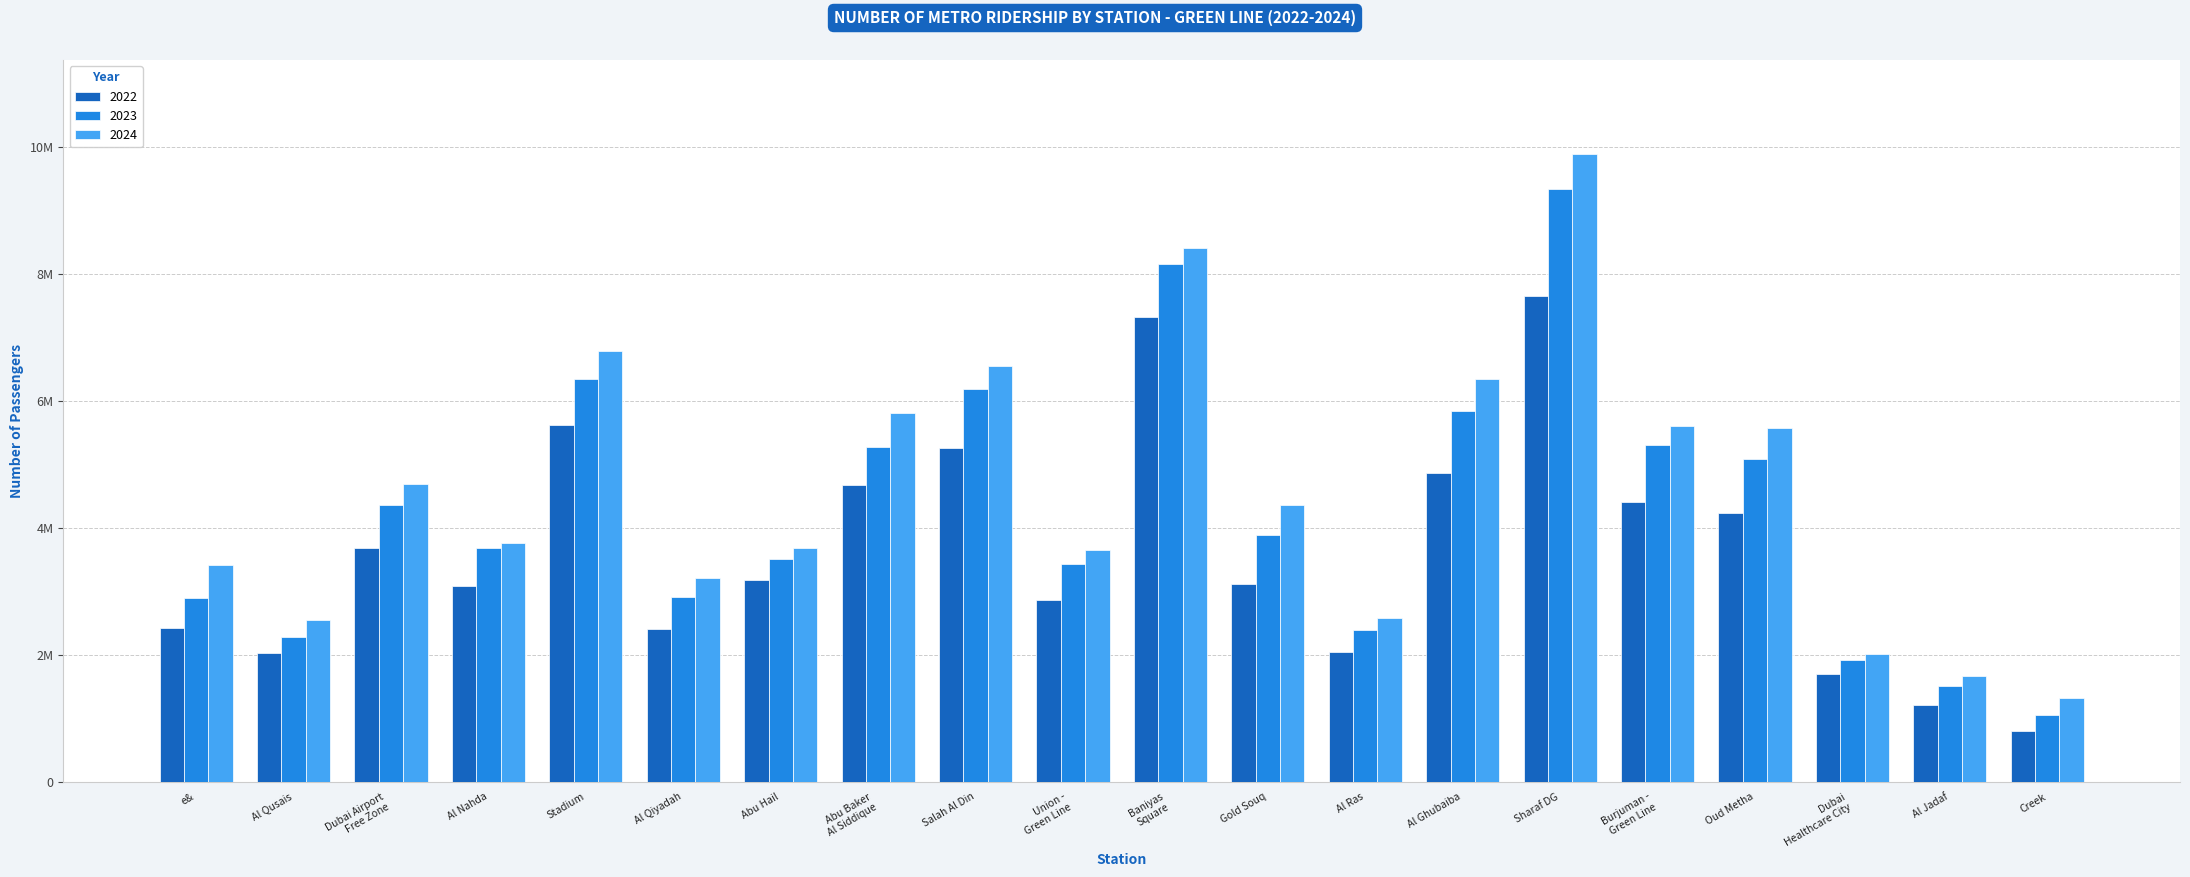

What is the sum of the 2023 values at Al Jadaf and Gold Souq?

5382226